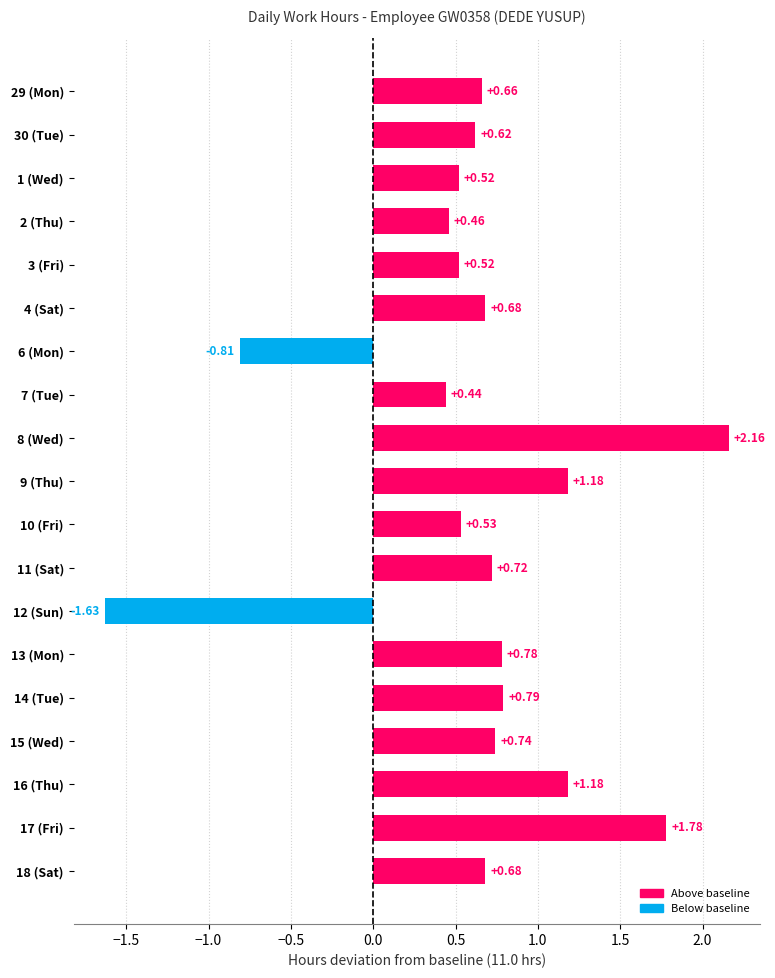

Between 29 (Mon) and 3 (Fri), which is larger?

29 (Mon)